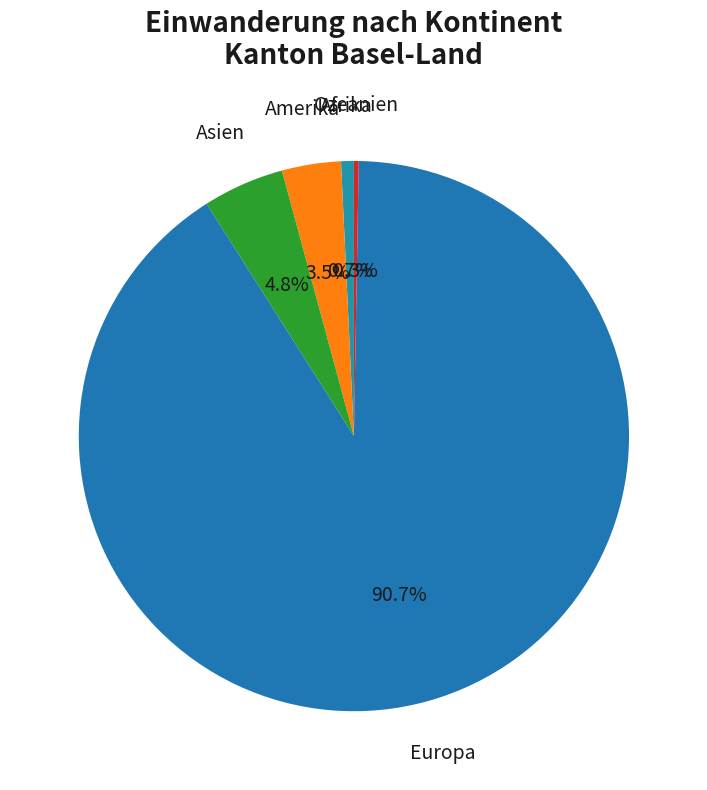

Which has a higher value, Europa or Afrika?

Europa